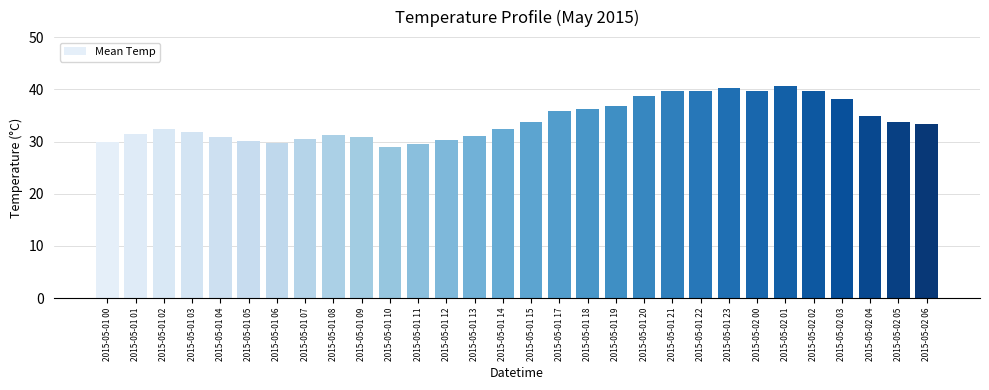

Between 2015-05-01 05 and 2015-05-01 01, which is larger?

2015-05-01 01